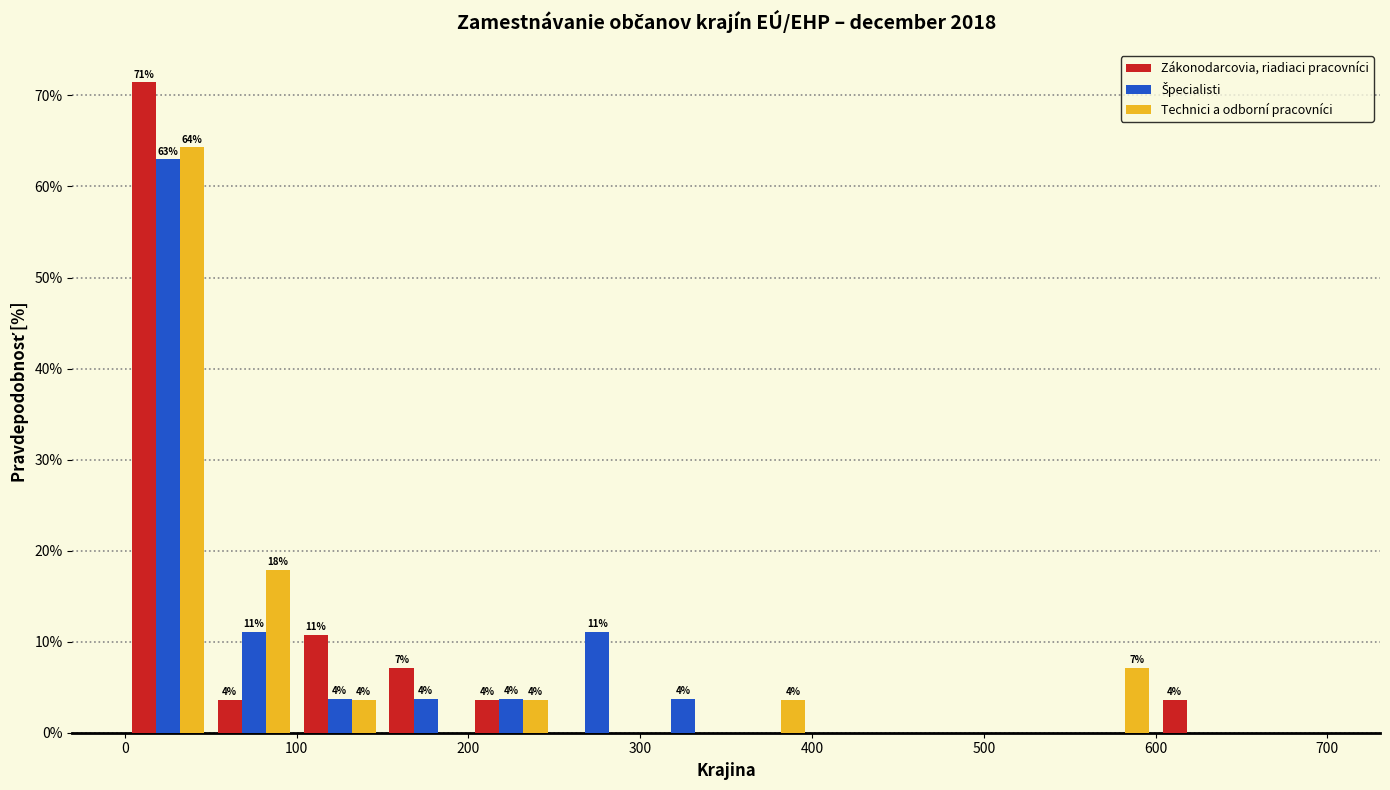

In the Špecialisti series, which range on the x-axis has the tallest bar?

0 to 50